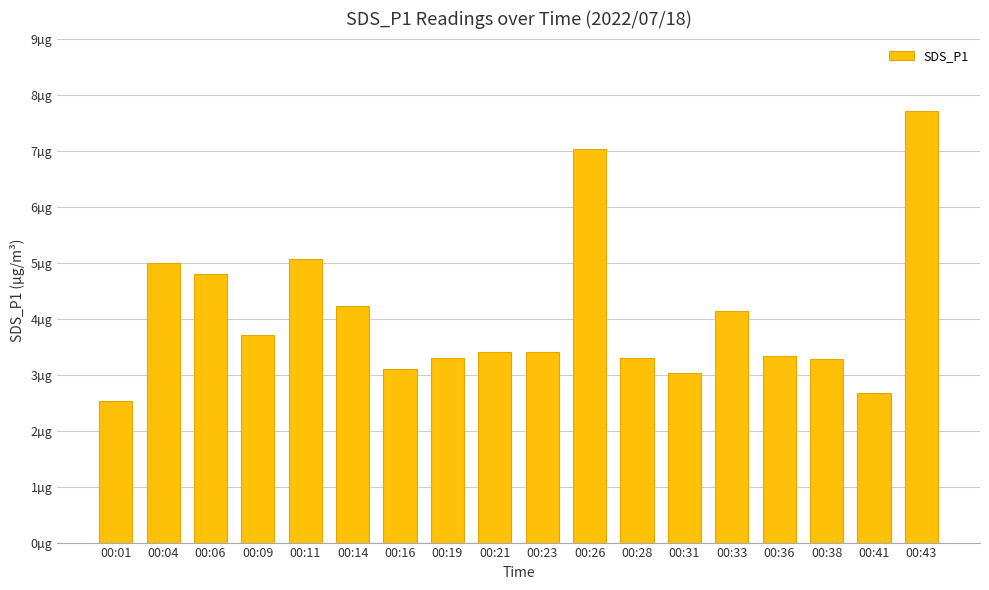

Are the bars horizontal?

No